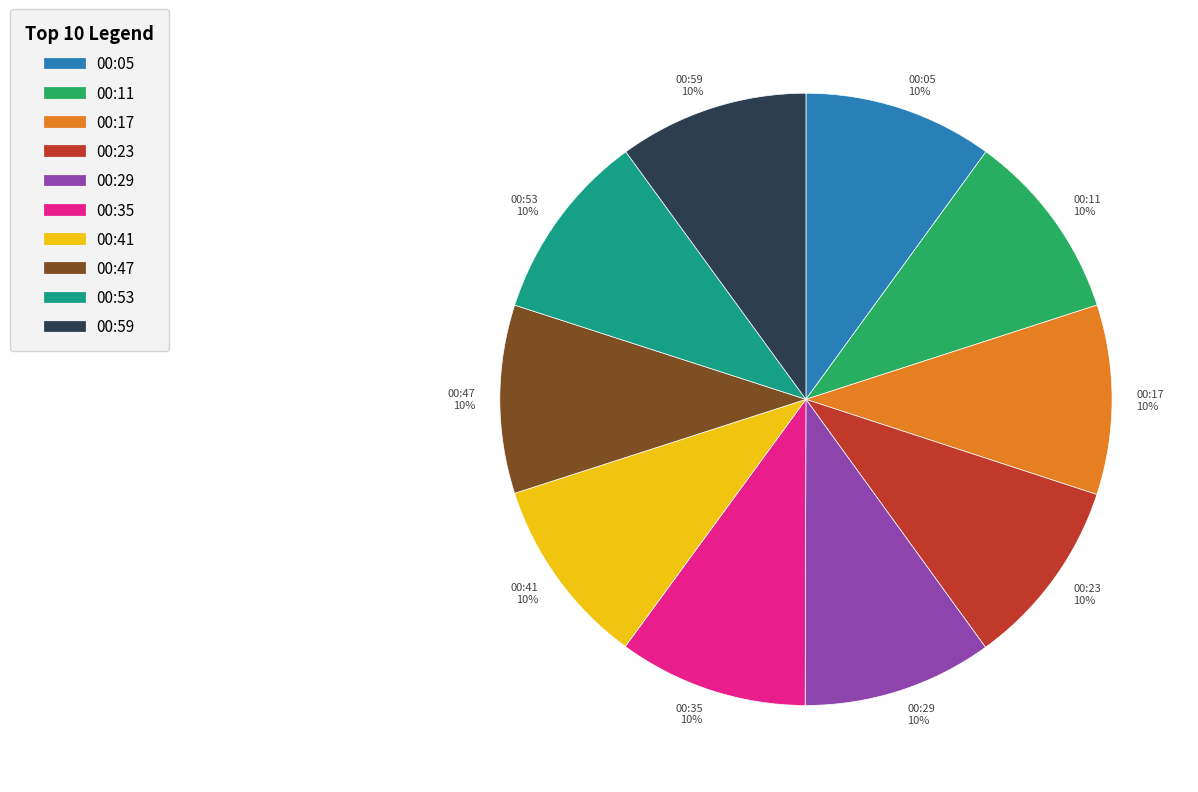

What percentage is the 00:05 10% slice, to the nearest percent?

10%